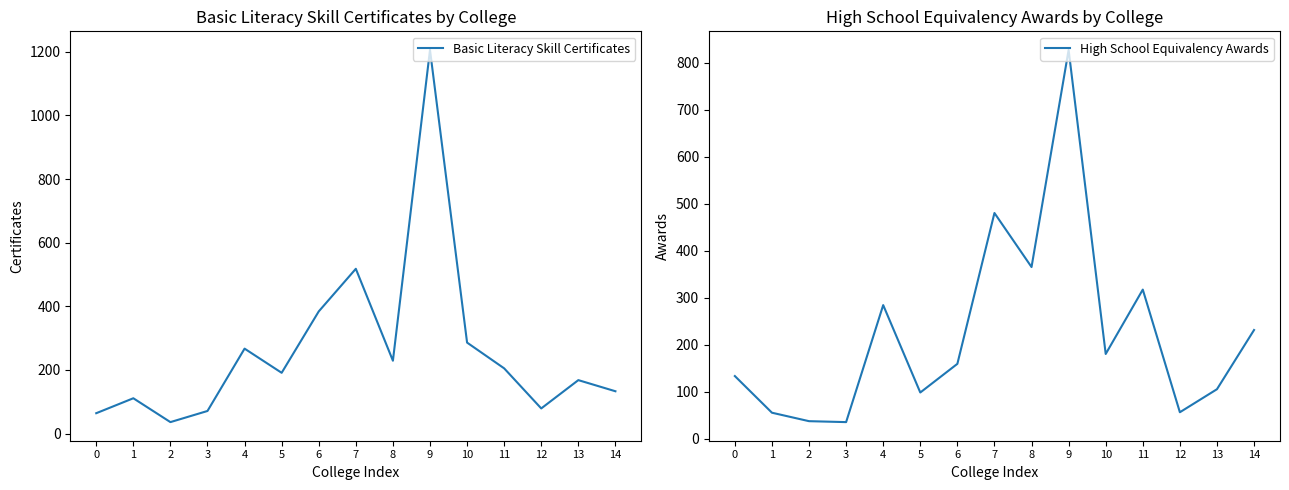

True or false: High School Equivalency Awards has more than 0 points higher than both neighbors.

True